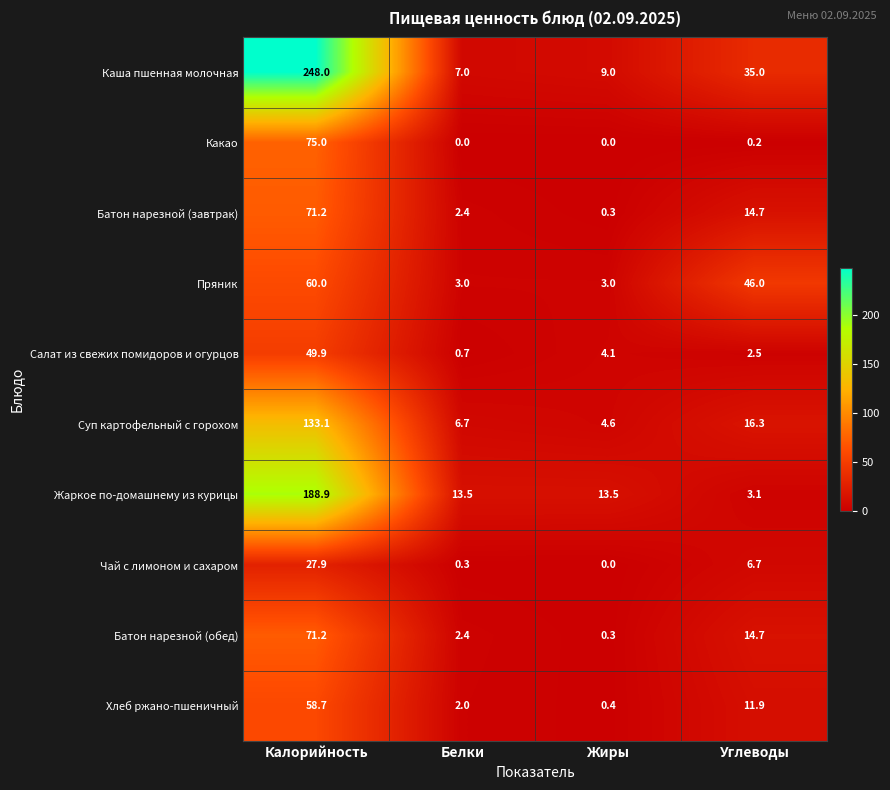

Which series has the largest range (max minus min)?

Каша пшенная молочная